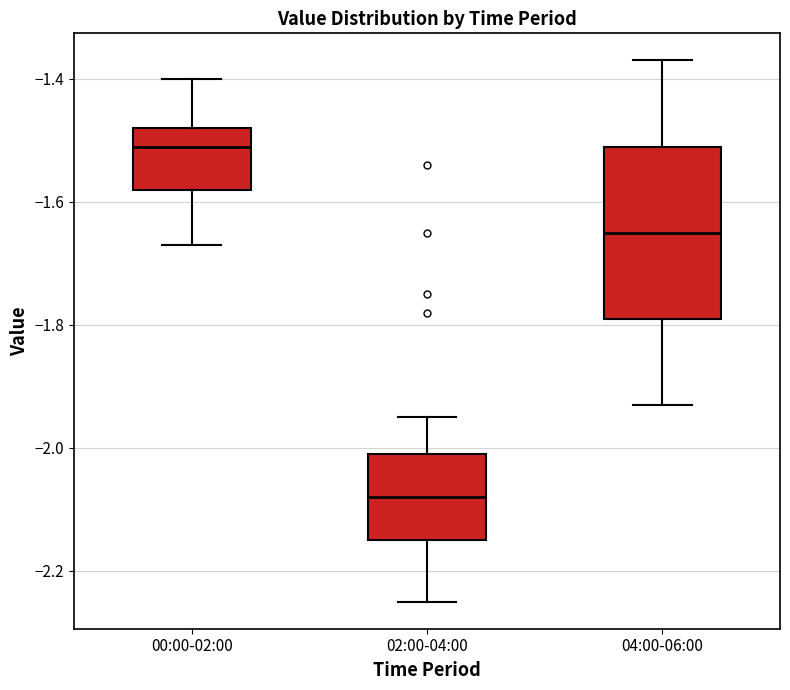

Which box is the tallest, from its lower edge to its upper edge?

04:00-06:00